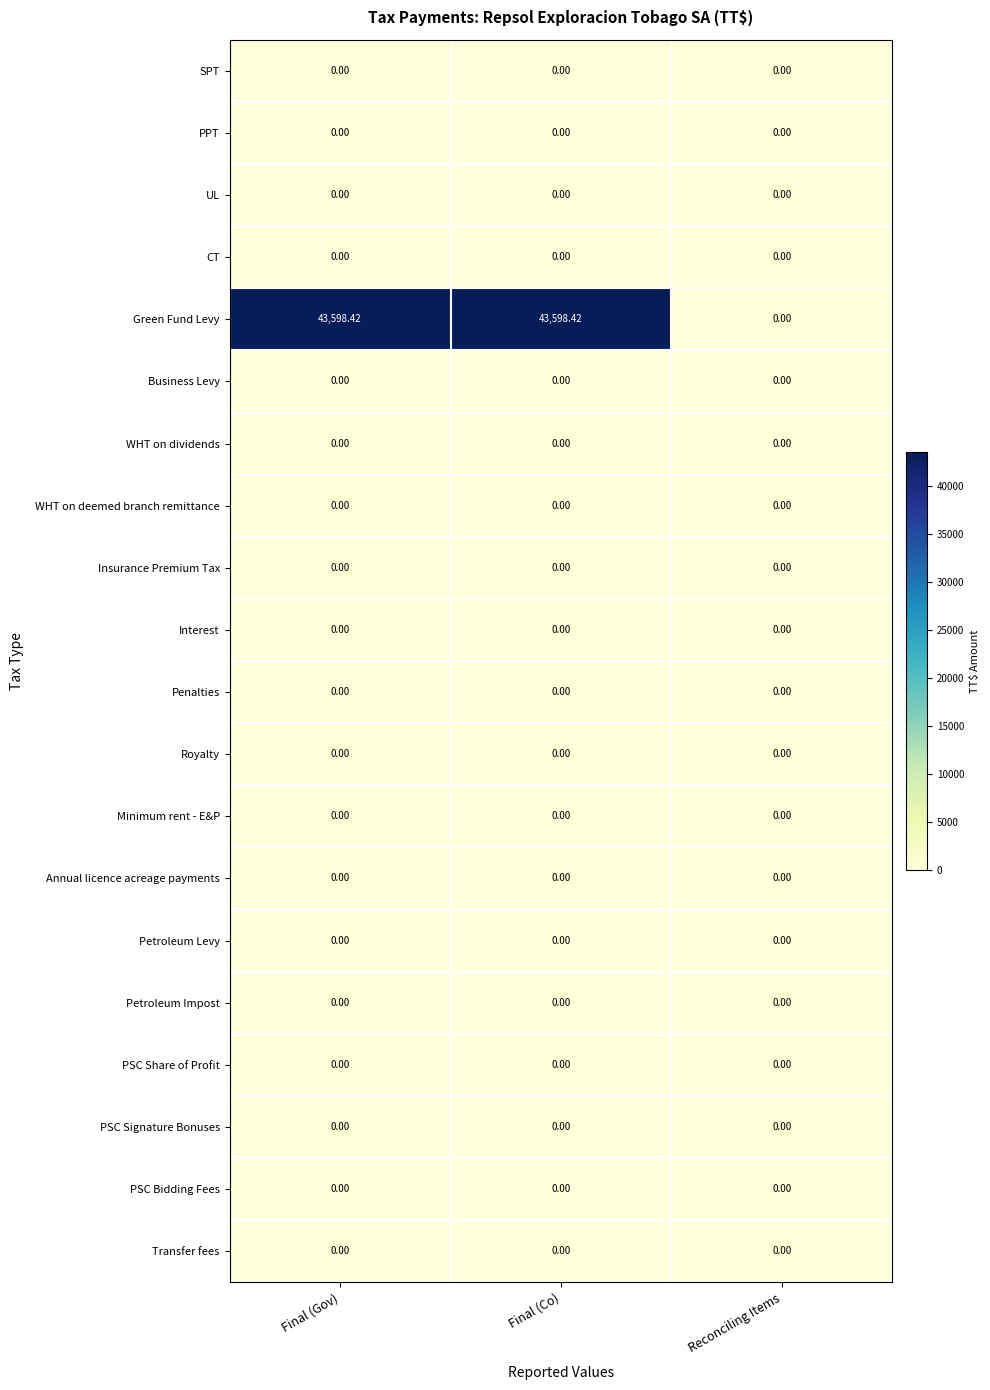

Which series has the largest total across all categories?

Green Fund Levy